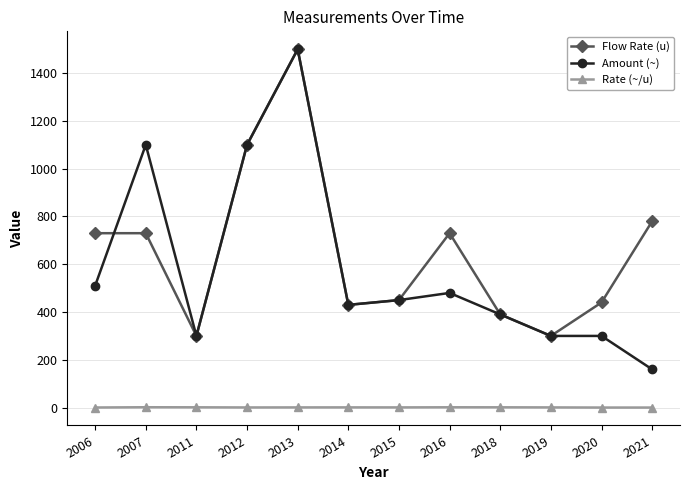

Rank the series at 2020 from highest to lowest value.

Flow Rate (u), Amount (~), Rate (~/u)